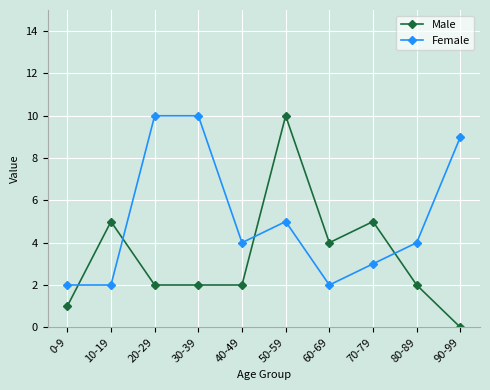

Is it true that Male equals 3 at 10-19?

False